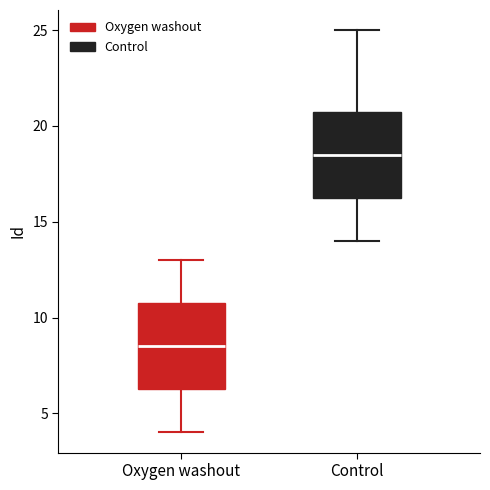

Which box's median line is the lowest?

Oxygen washout